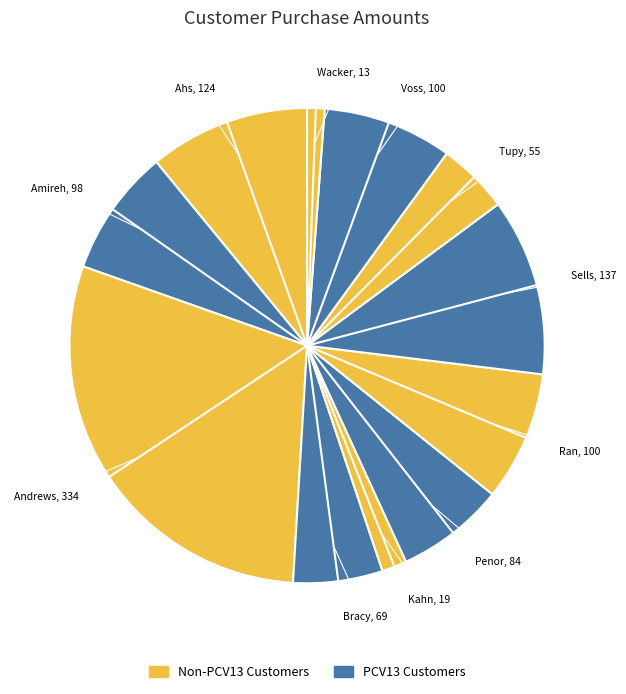

Which category has the smallest portion of the pie?

Wacker, Roland